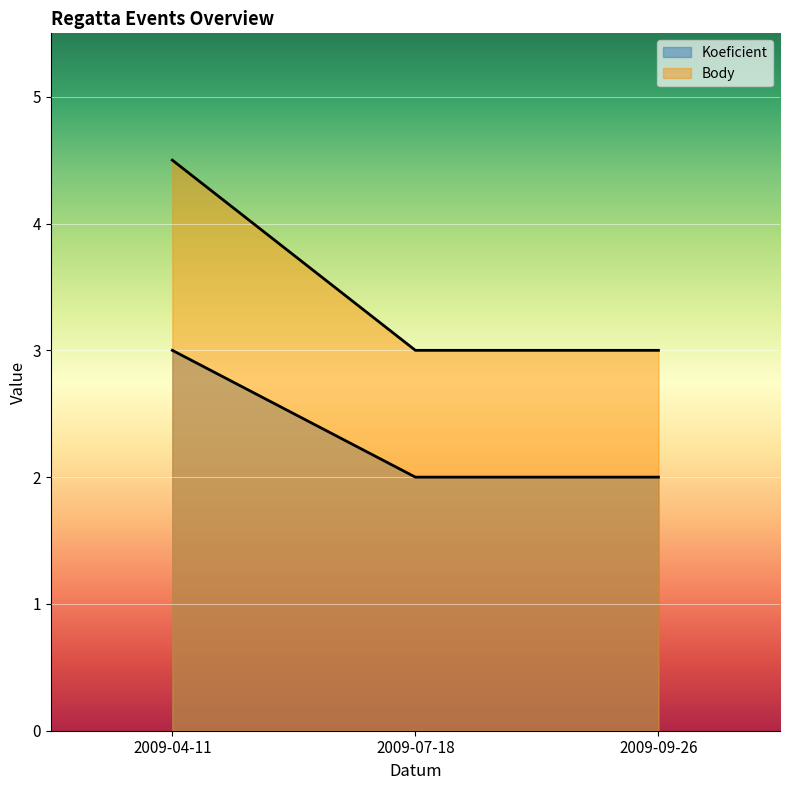

What is the label of the 1st point from the right?

2009-09-26